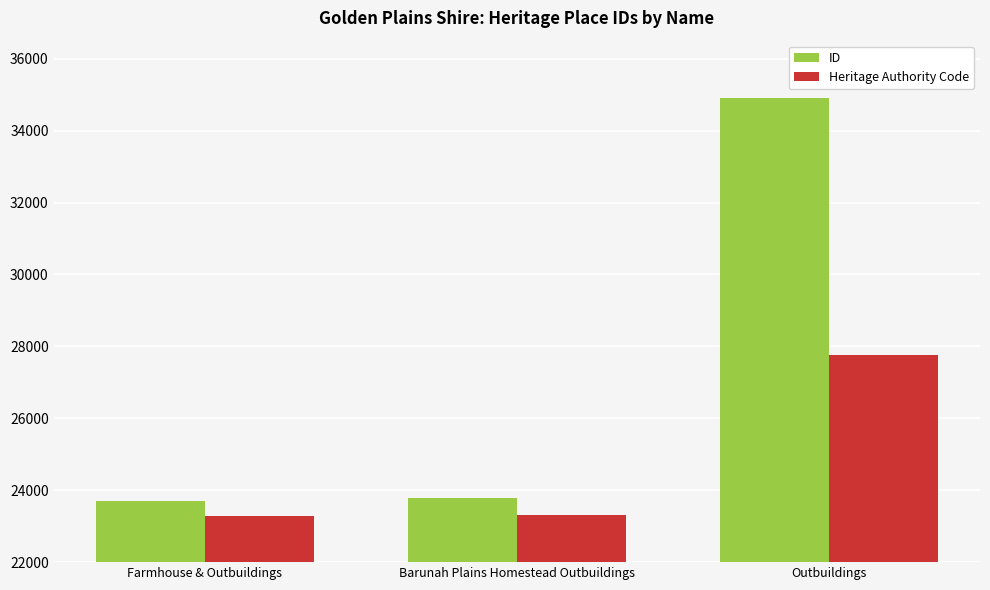

What is the label of the 2nd bar from the right?

Barunah Plains Homestead Outbuildings